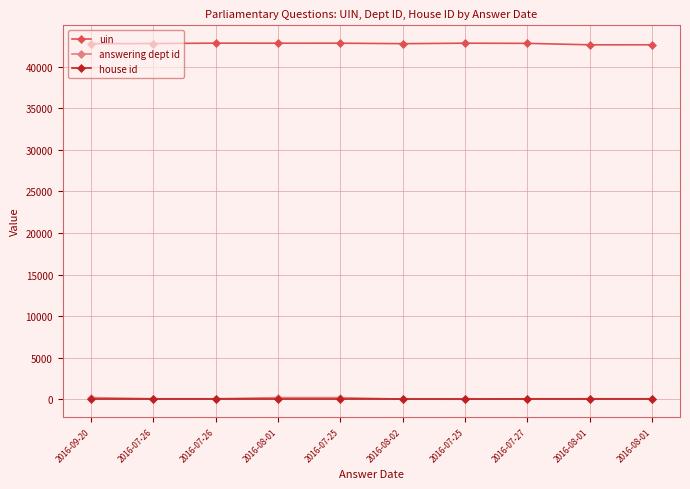

What is the spread (max minus min) of values at 2016-07-27?

42815